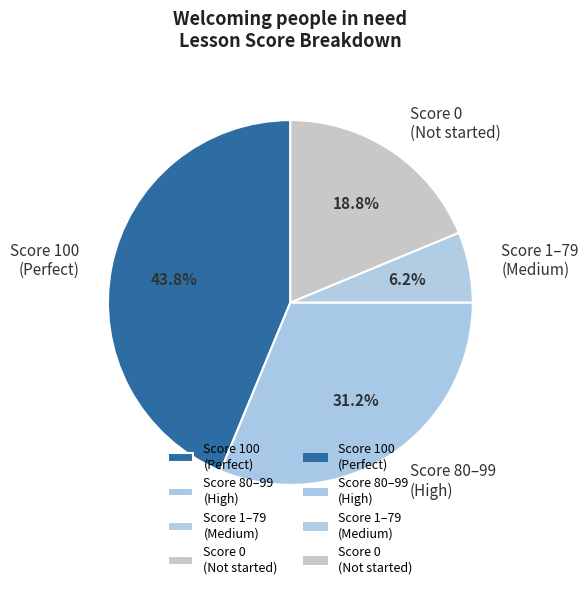

Does Score 1–79 (Medium) account for over 50% of the chart?

No